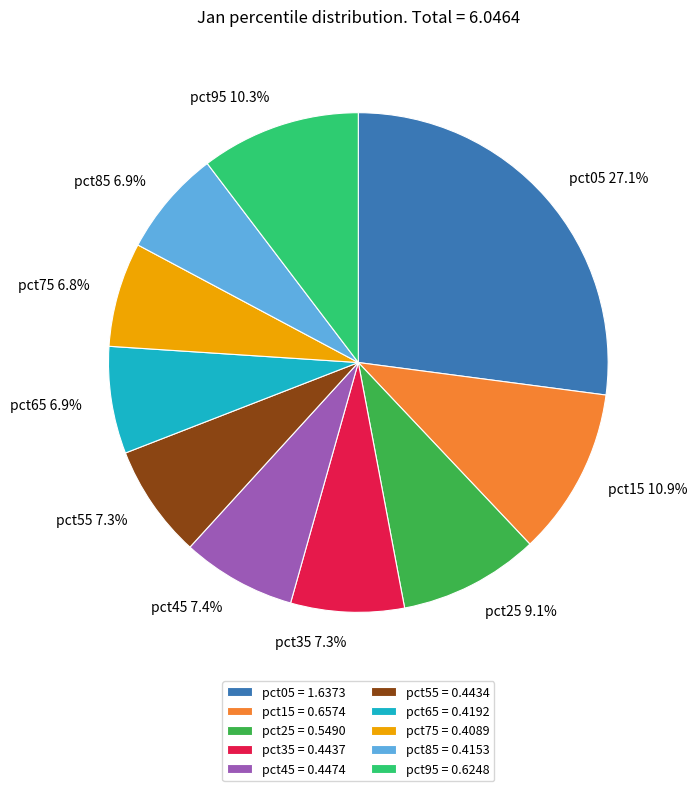

To the nearest percent, what is the combined percentage of pct35 and pct15?

18%